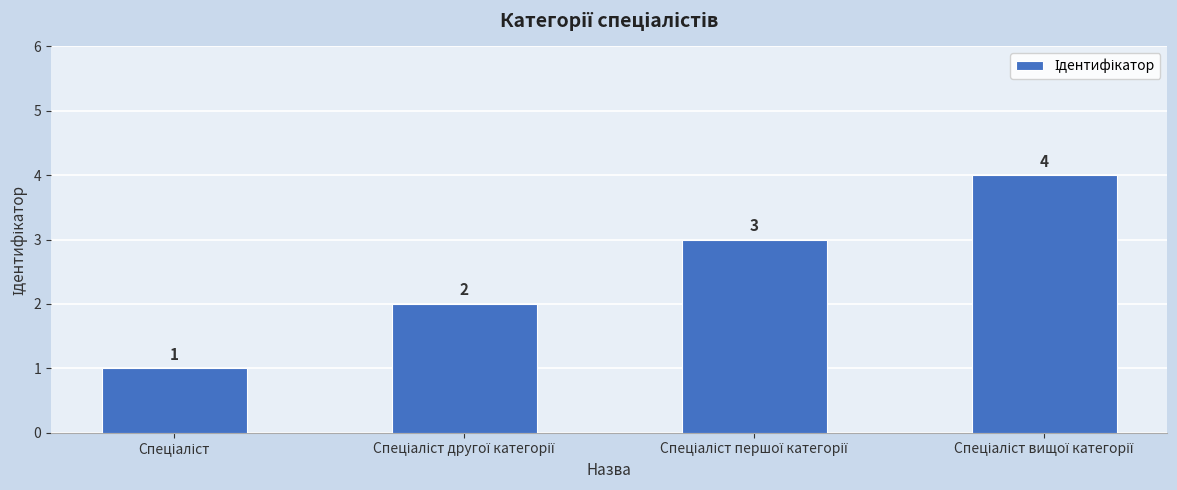

What is the greatest value displayed?

4